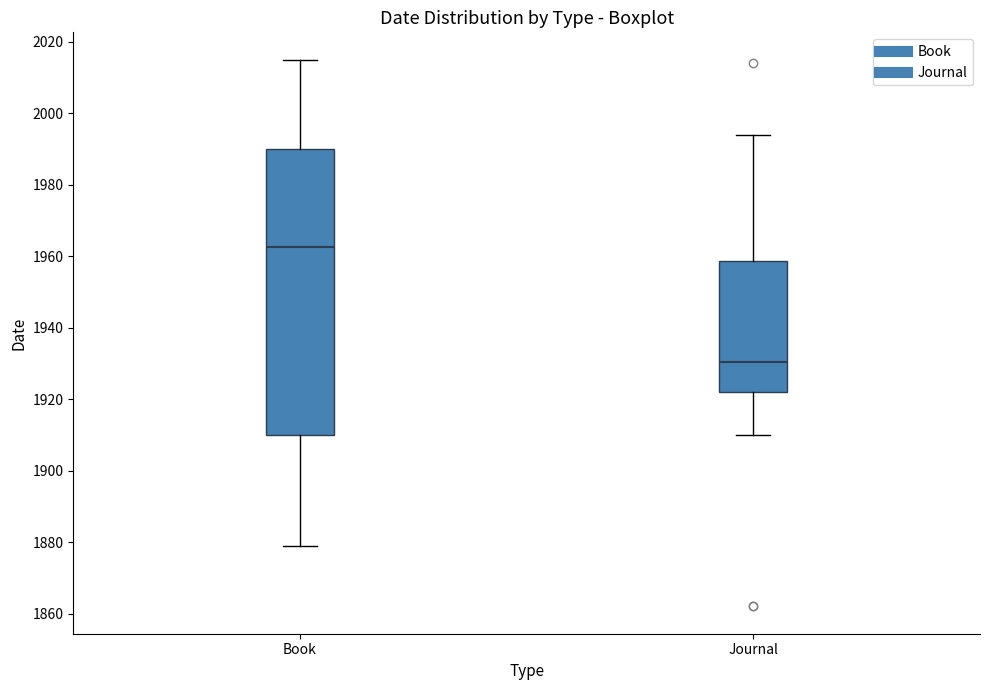

Which box is the tallest, from its lower edge to its upper edge?

Book